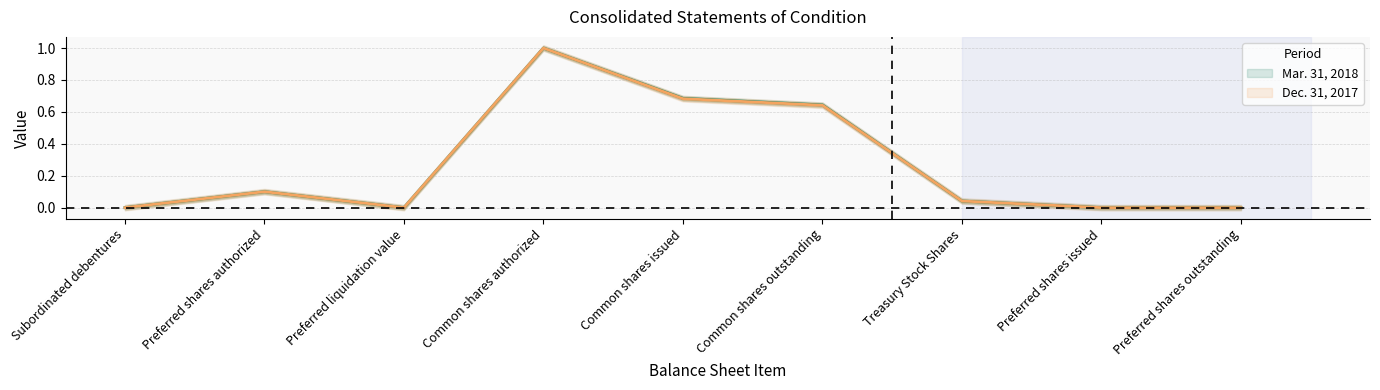

Rank the series by their maximum value, from highest to lowest.

Mar. 31, 2018, Dec. 31, 2017